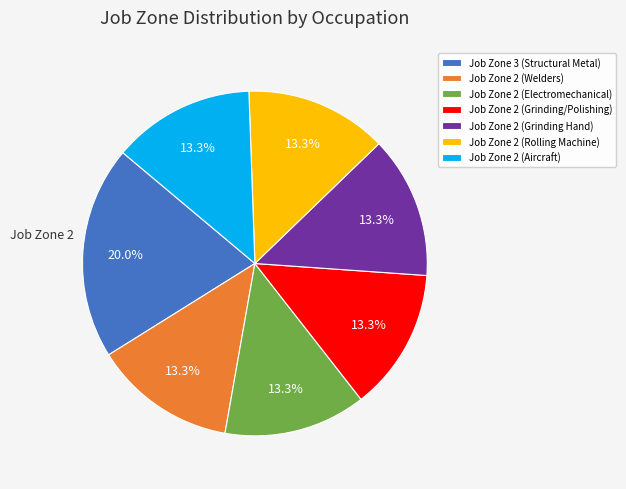

What is the largest slice in the pie chart?

Job Zone 3 (Structural Metal)